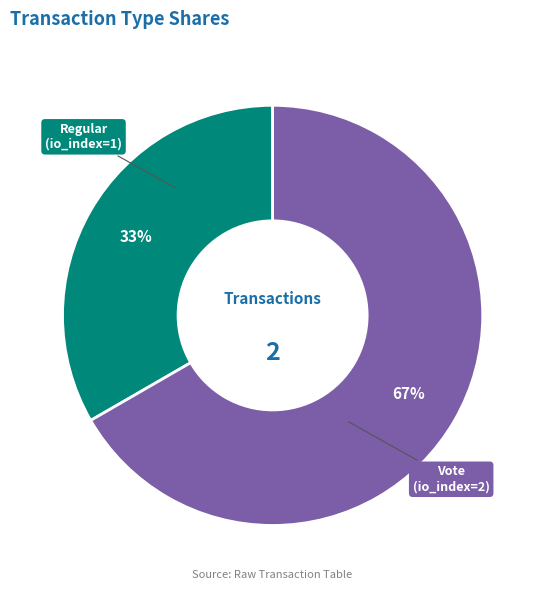

Is there any slice that represents more than half of the pie?

Yes